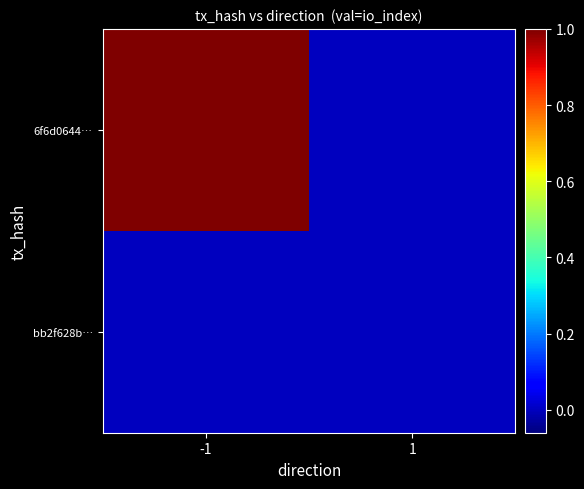

Which has a higher value, -1 or 1?

-1